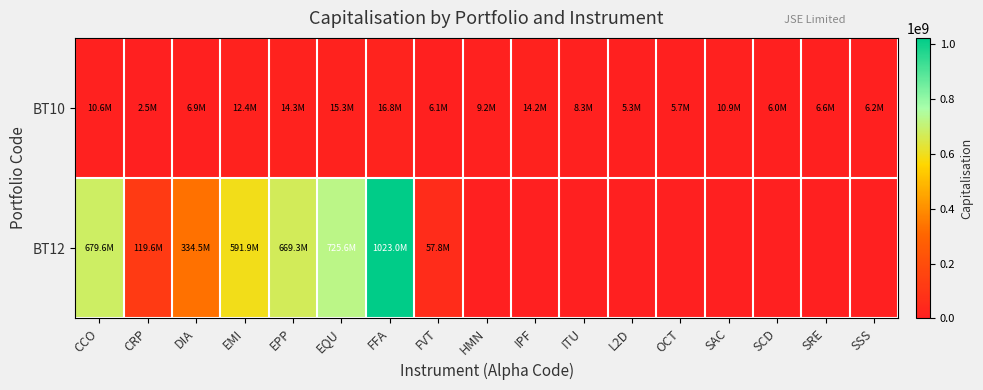

List the series in order of their peak value, lowest first.

BT10, BT12